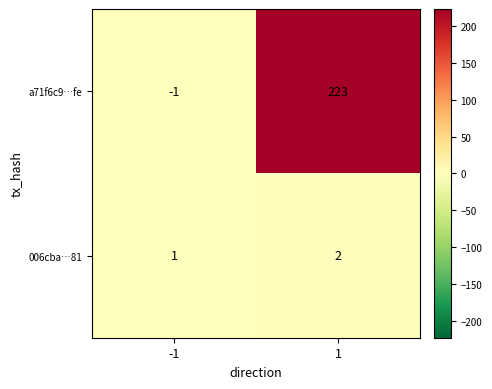

Rank the series by their average value, from lowest to highest.

006cba…81, a71f6c9…fe